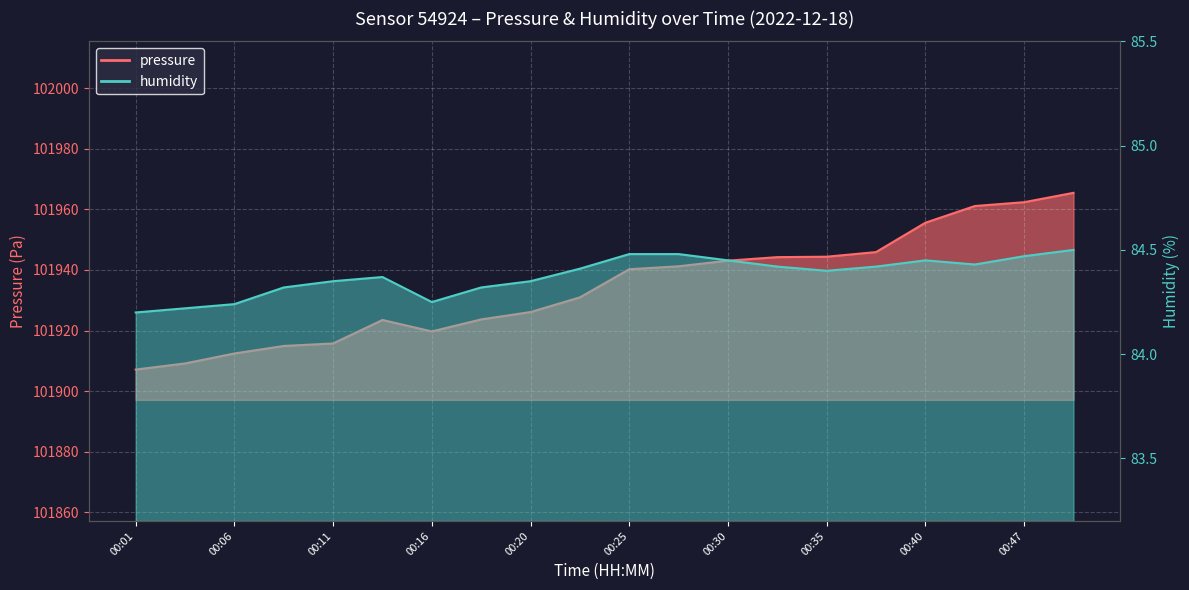

The value of humidity at 00:25 is 84.5. True or false?

True